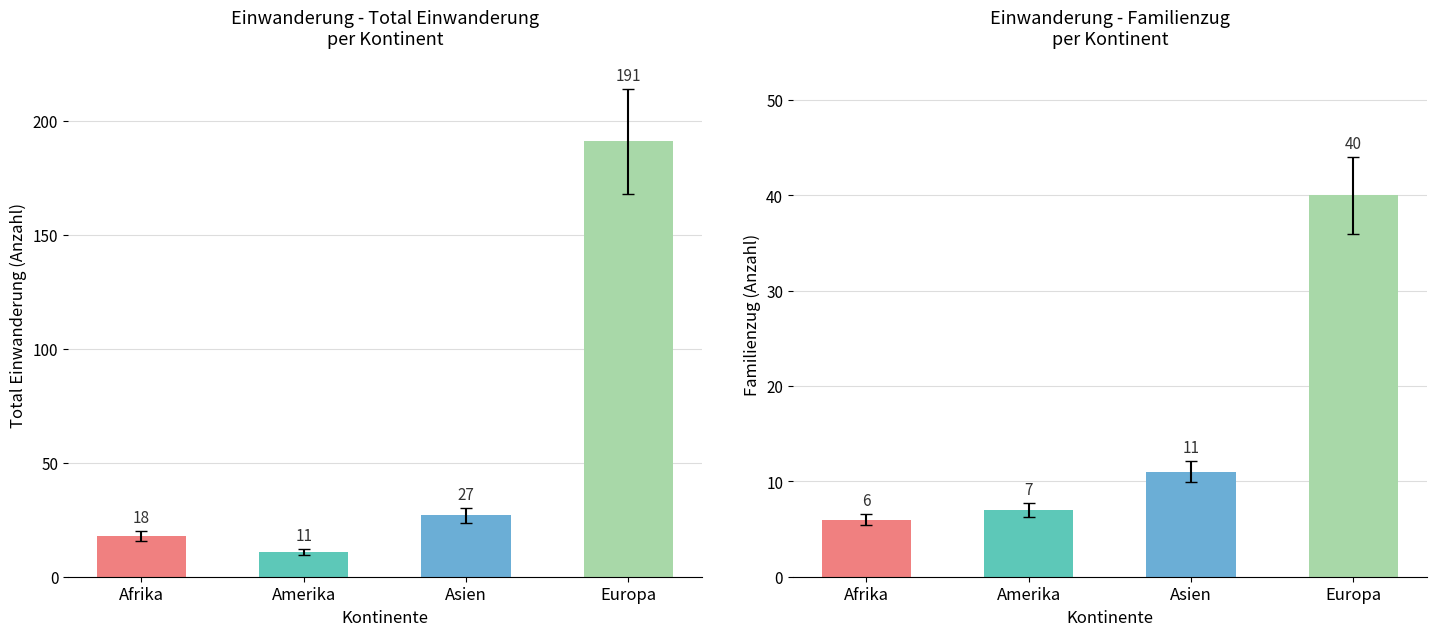

What is the value of the Familienzug bar at the 1st from the left?

6